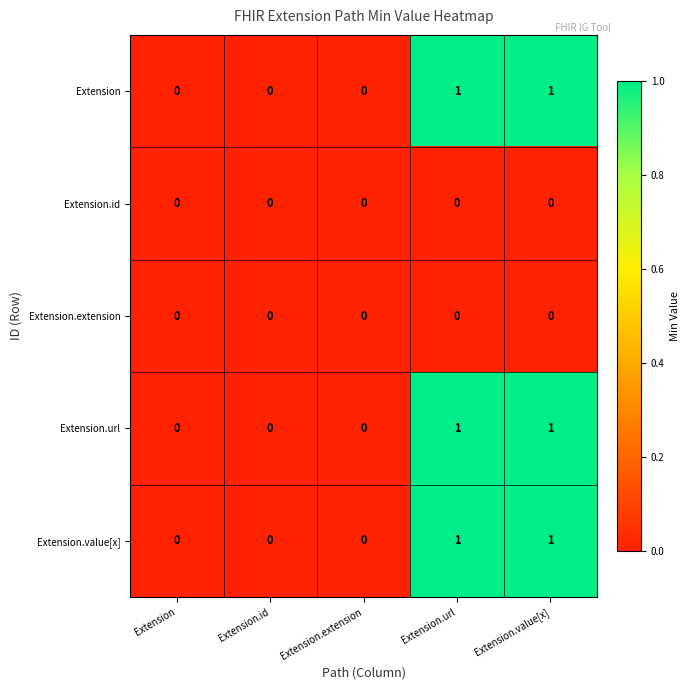

True or false: Extension.id has a value of 0 at Extension.url.

True